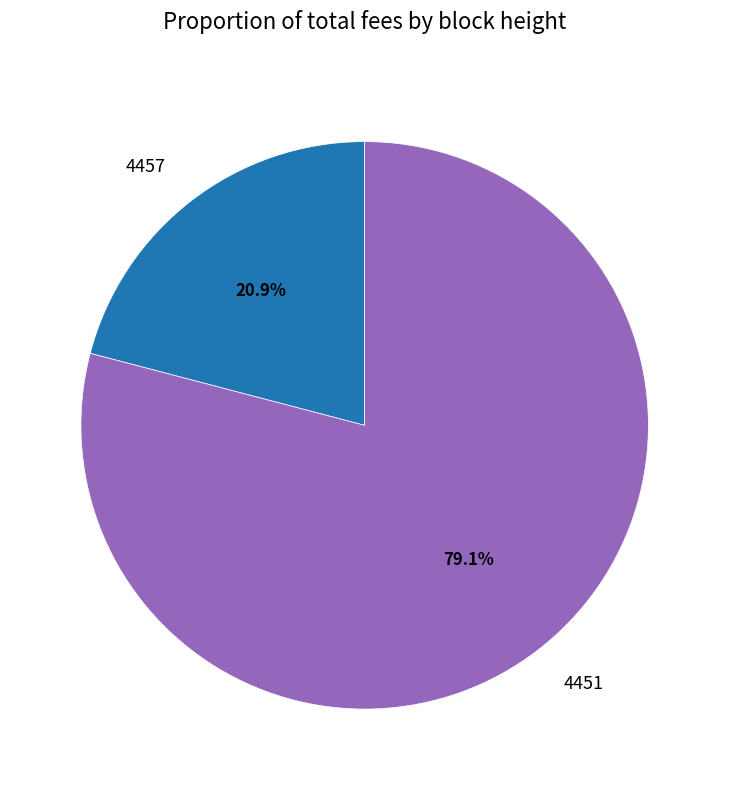

Count the number of slices in the pie.

2